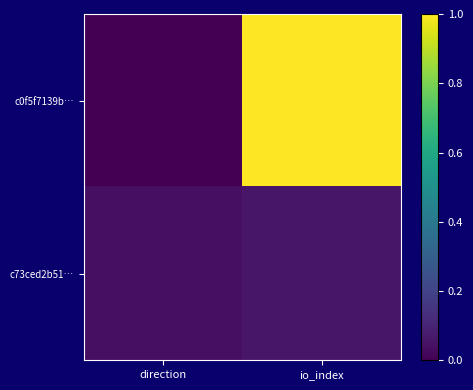

What is the spread (max minus min) of values at io_index?

0.9